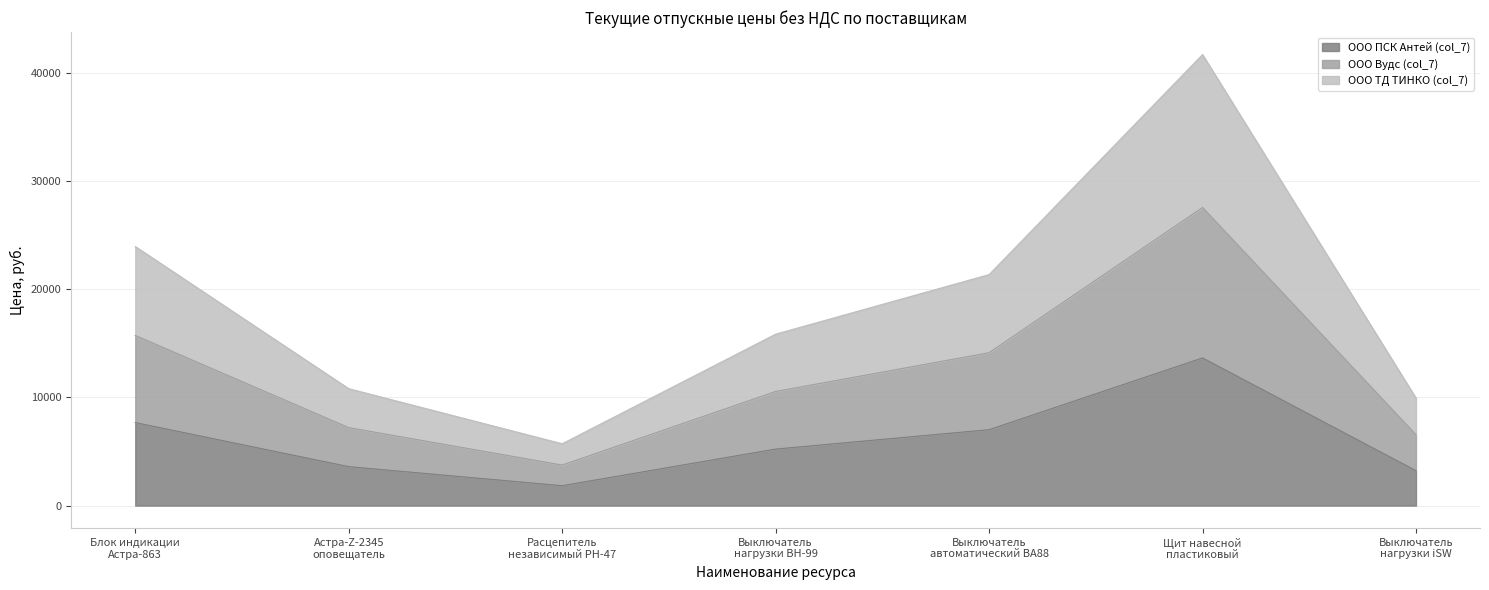

Which series changed the most between Блок индикации
Астра-863 and Расцепитель
независимый РН-47?

ООО Вудс (col_7)